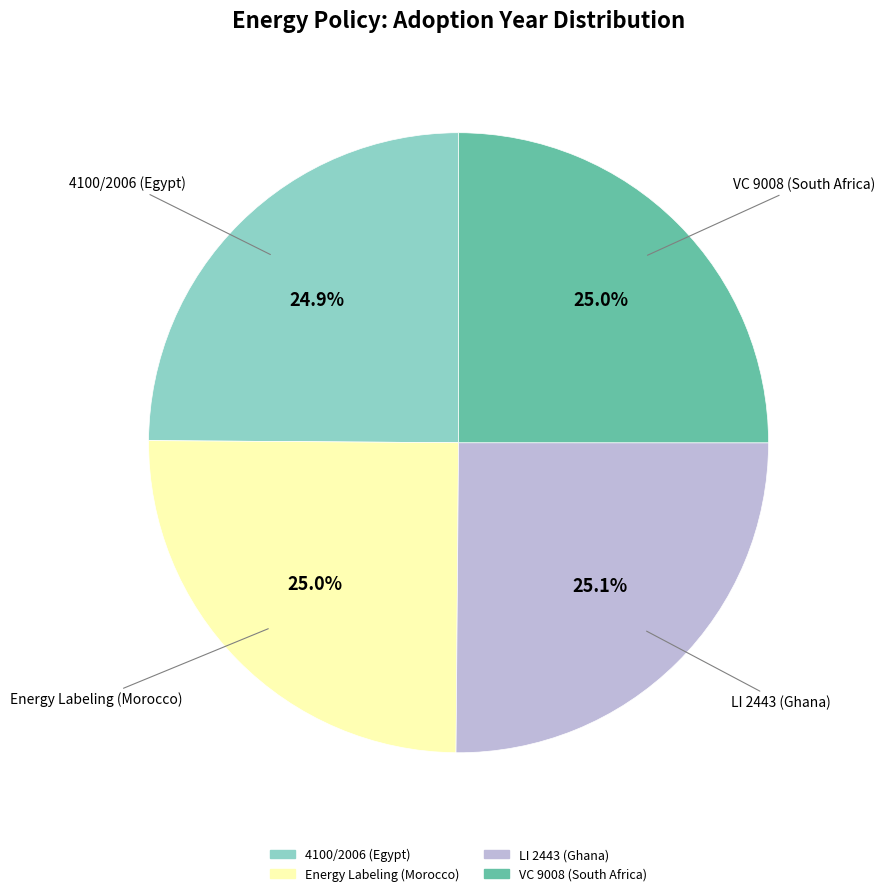

The 4100/2006 (Egypt) slice represents 16% of the pie. True or false?

False